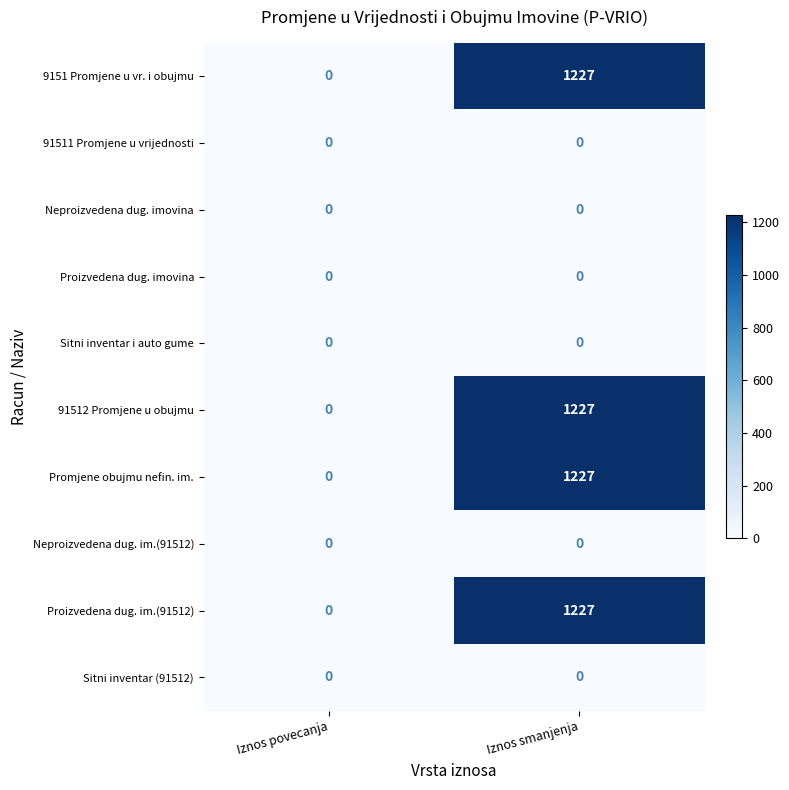

Count the number of categories in the chart.

2